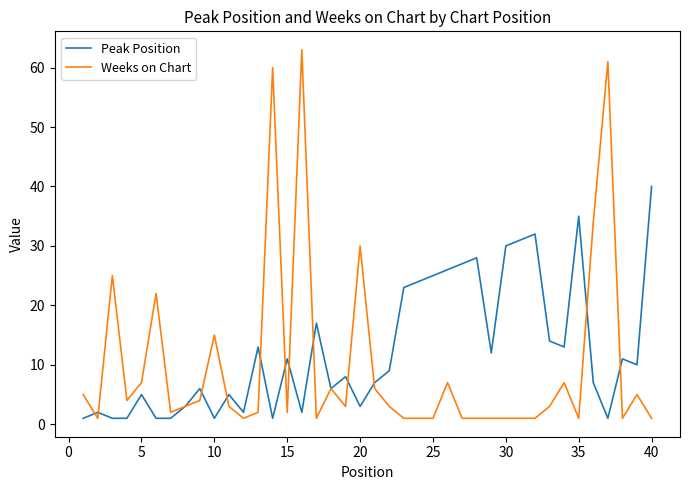

True or false: Weeks on Chart has more than 2 points higher than both neighbors.

True